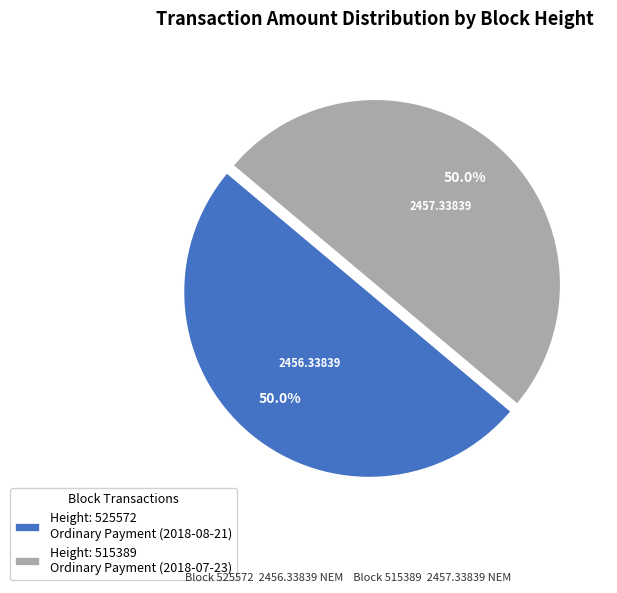

How many segments does this pie chart have?

2